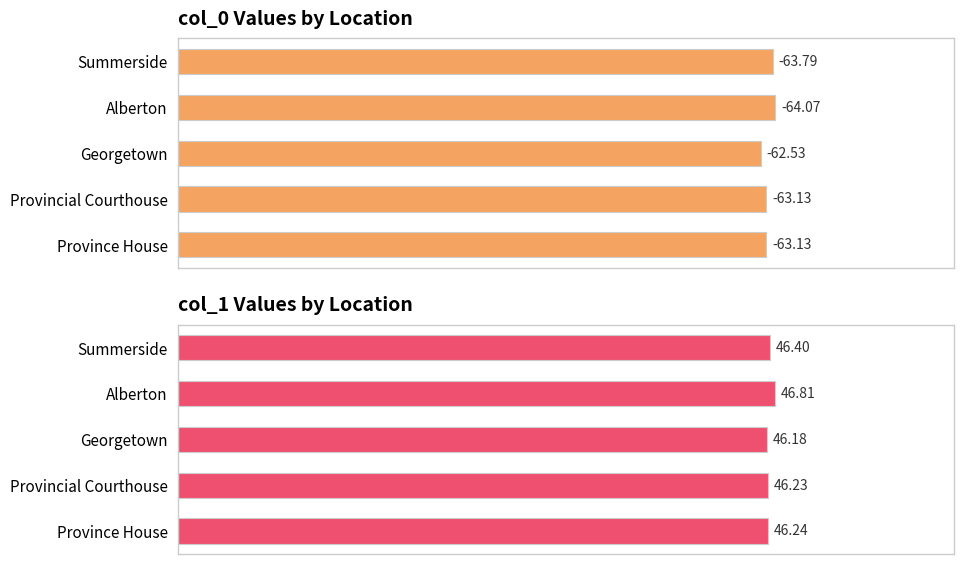

What is the sum of all col_1 values?

231.9